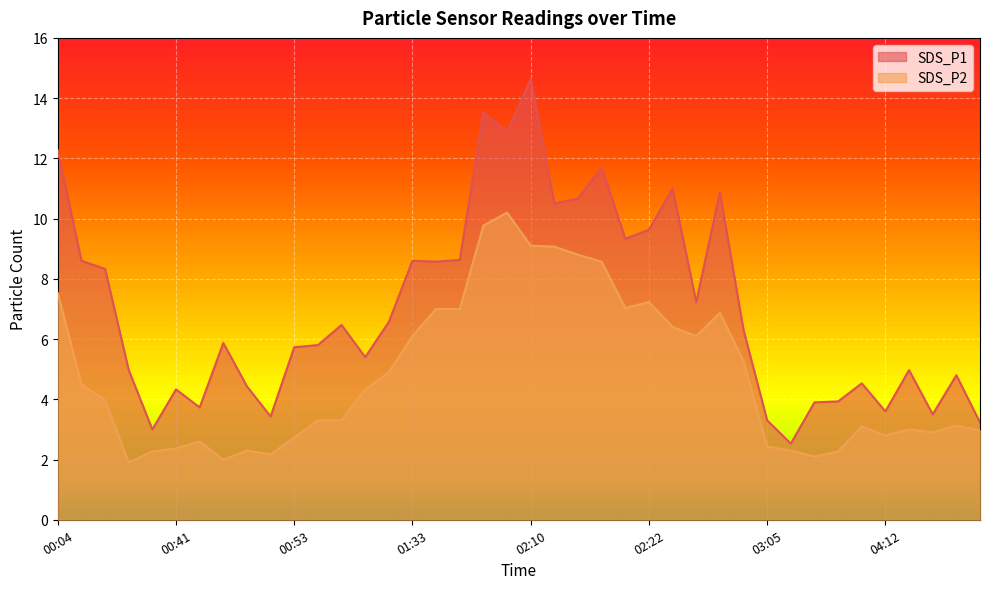

How many lines are shown in the chart?

2